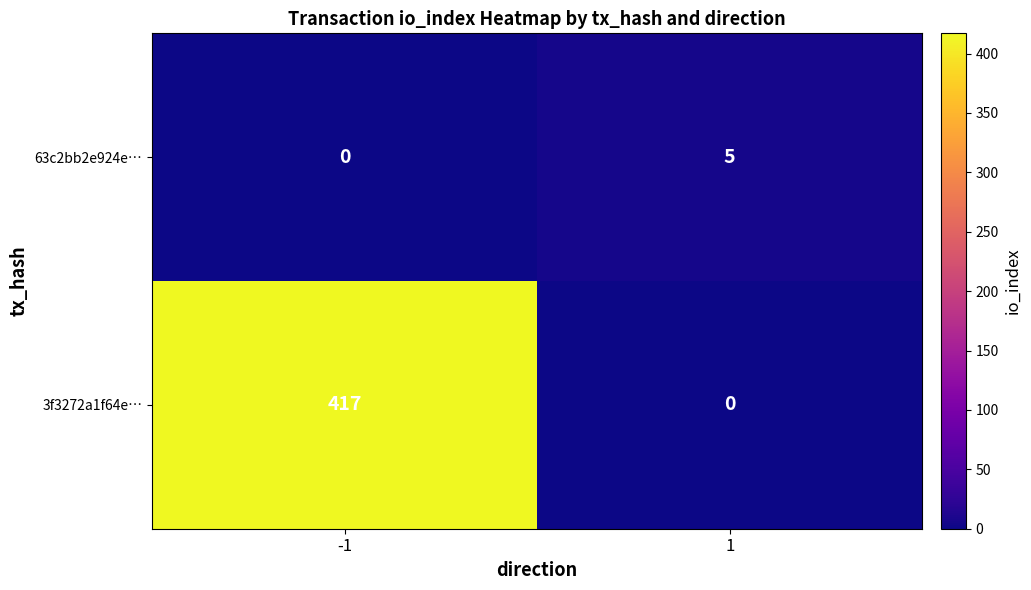

The 63c2bb2e924e… series shows 5 at 1. True or false?

True